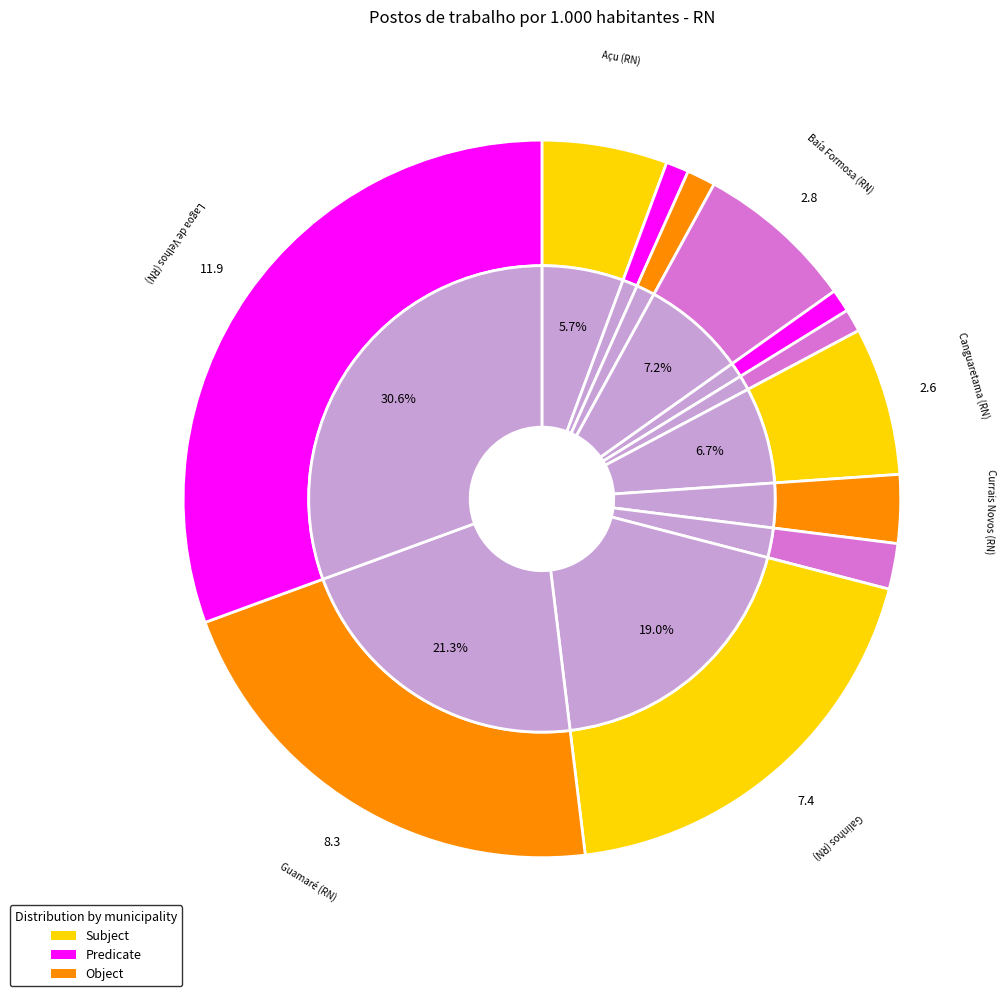

Which category has the biggest portion of the pie?

Lagoa de Velhos (RN)